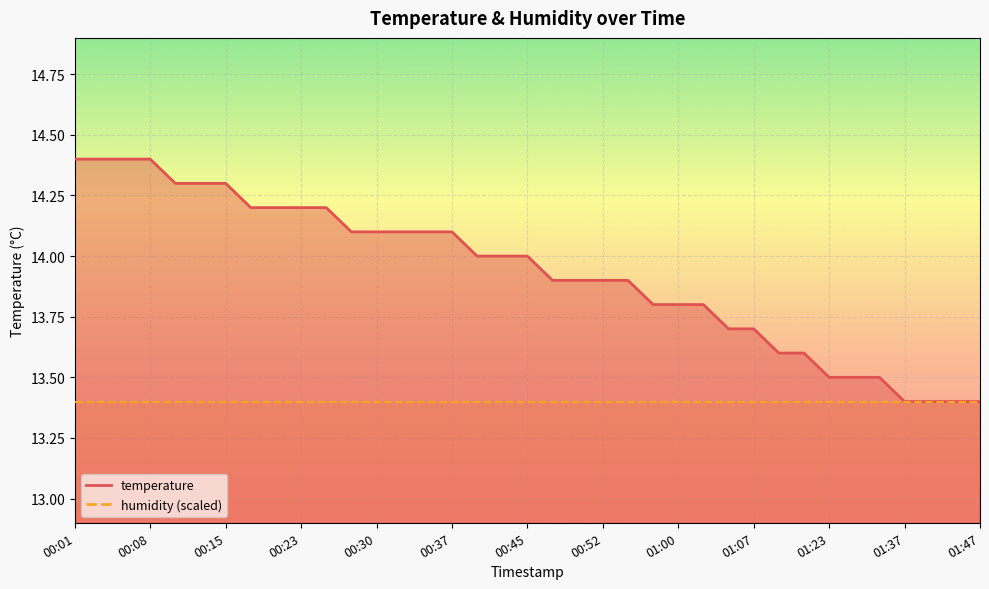

What position from the left is 01:47?

37